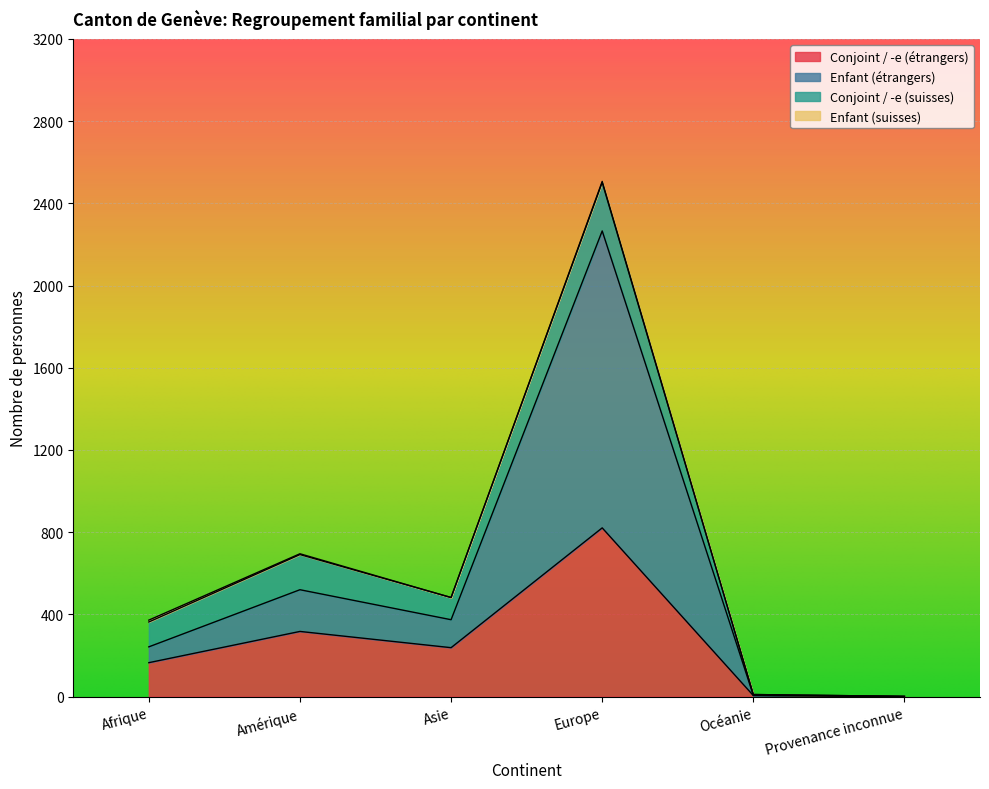

Where is the first local minimum for Enfant (étrangers)?

Asie